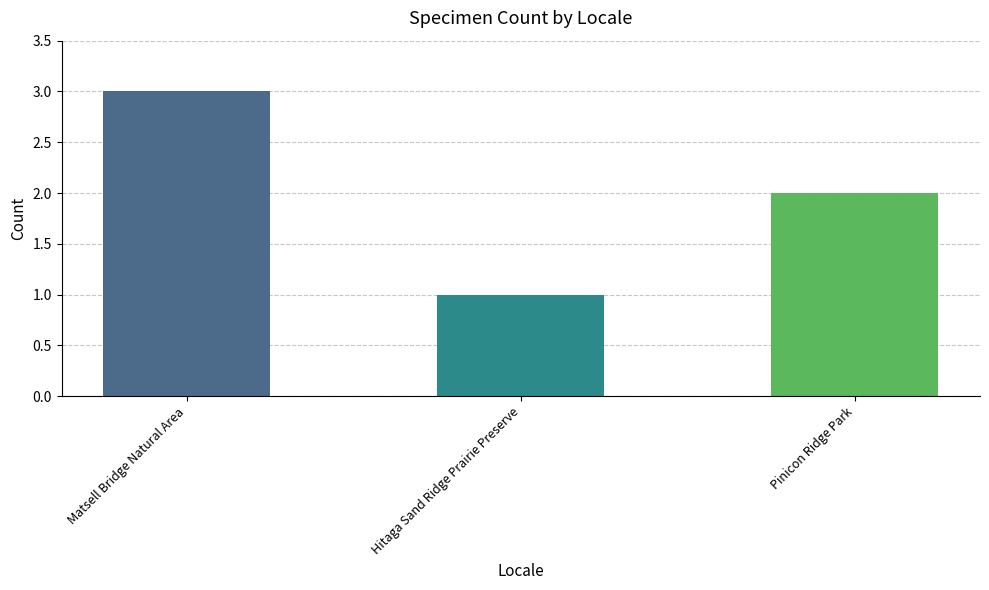

What is the smallest value displayed?

1